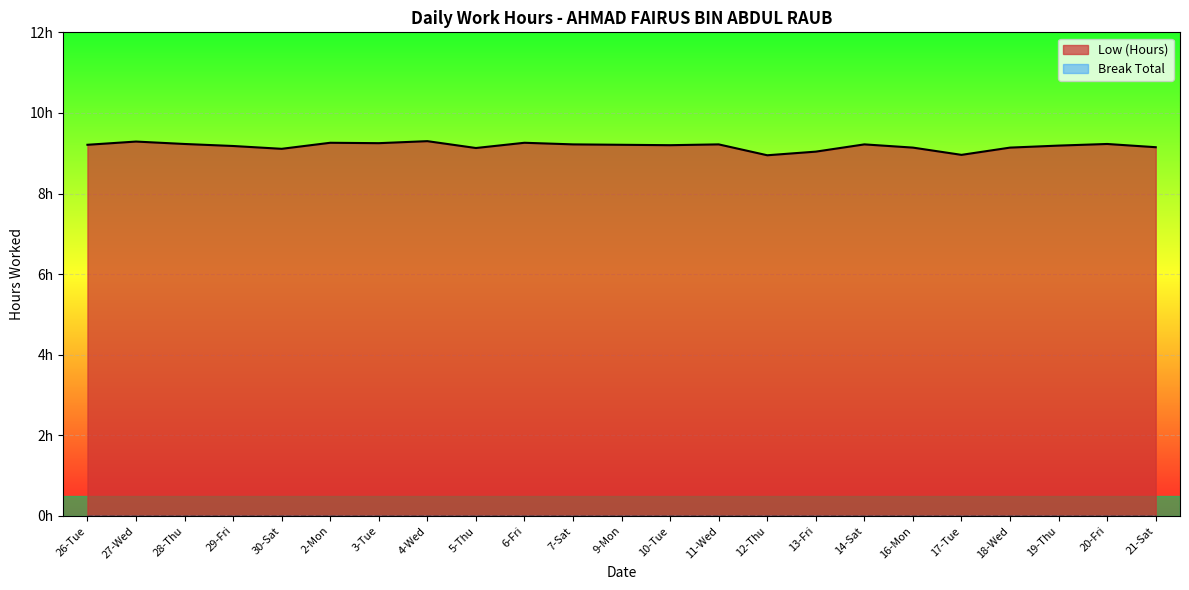

Between 20-Fri and 2-Mon, which is larger?

2-Mon